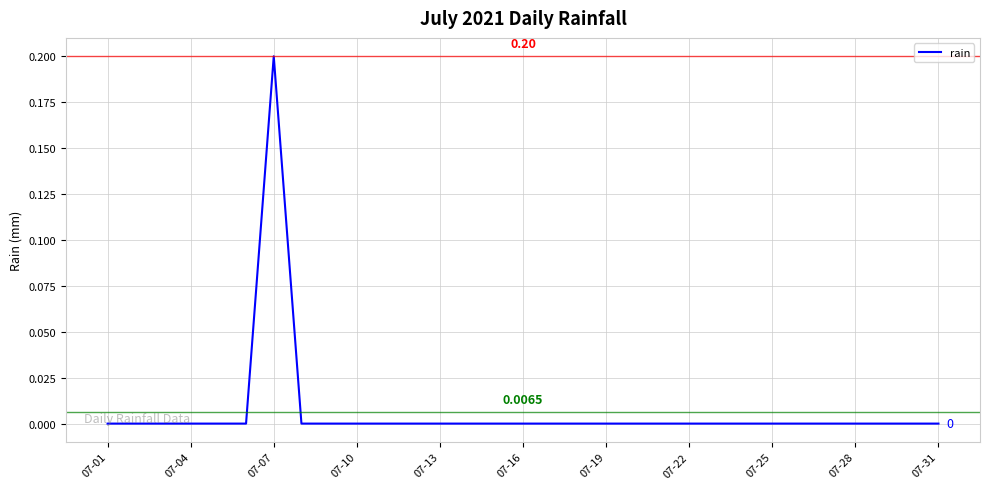

How many lines are shown in the chart?

1